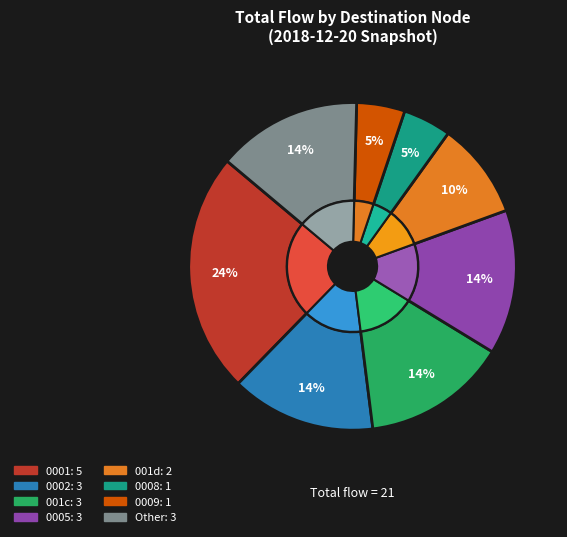

The 21 slice represents 9% of the pie. True or false?

False